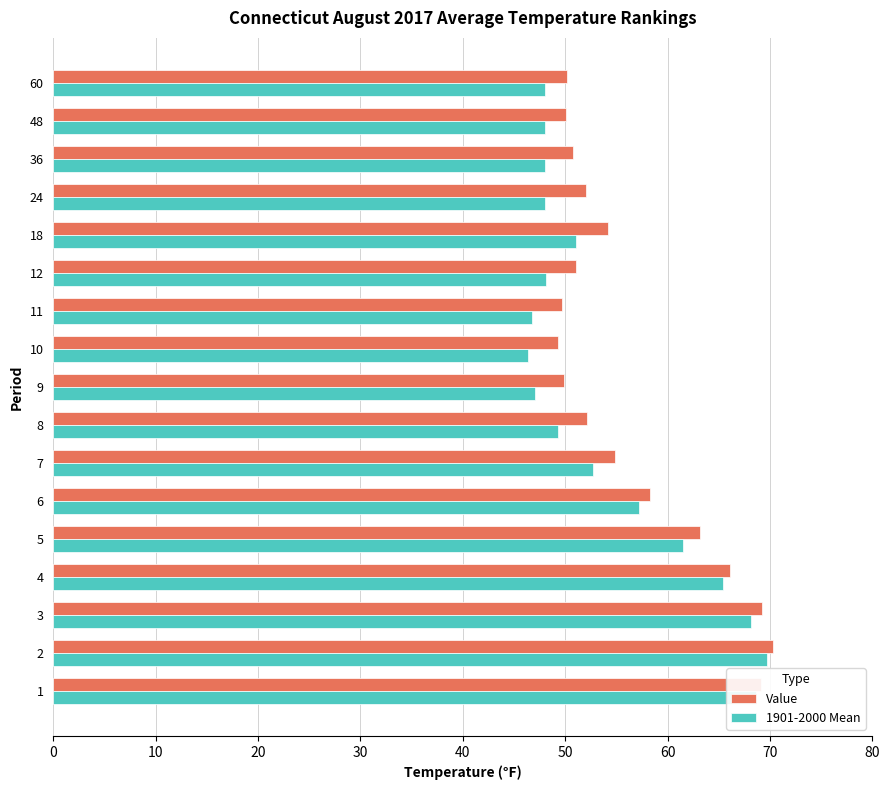

What is the minimum value shown in the chart?

46.4